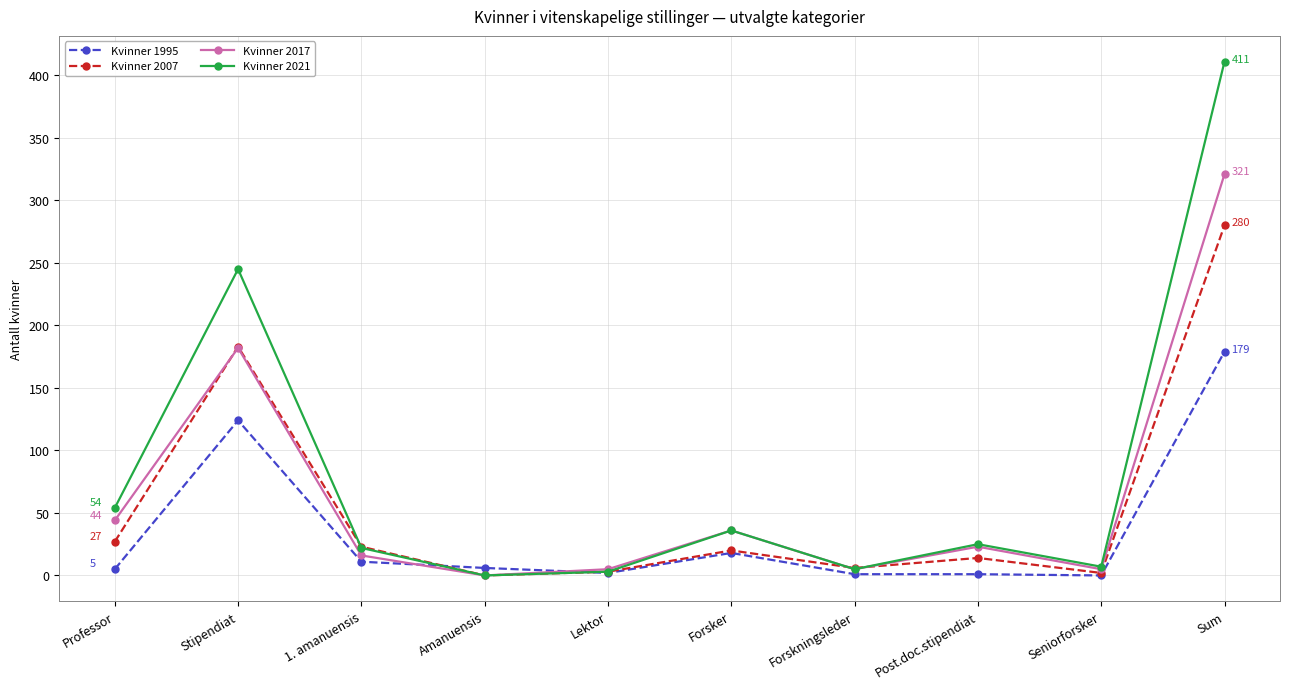

What are all the series names shown in the legend?

Kvinner 1995, Kvinner 2007, Kvinner 2017, Kvinner 2021